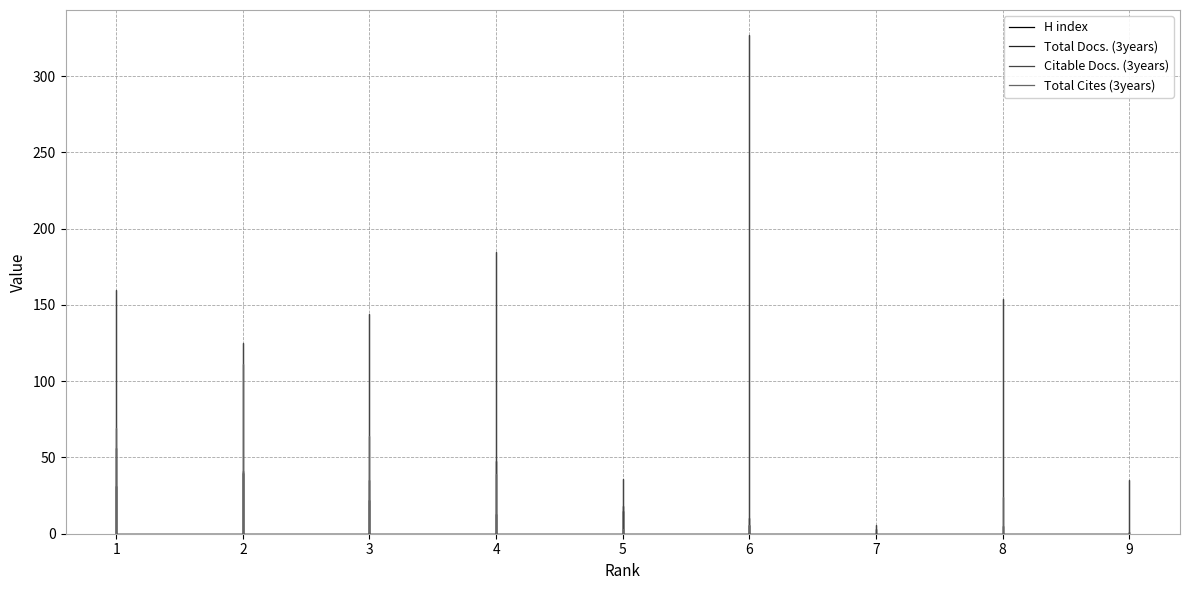

How many values in the H index series exceed 0?

9